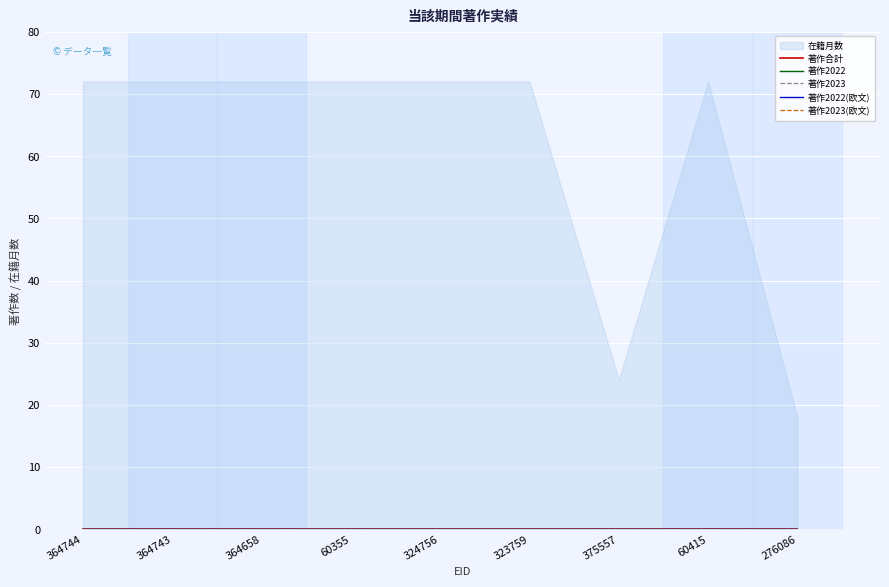

What are all the series names shown in the legend?

在籍月数, 著作合計, 著作2022, 著作2023, 著作2022(欧文), 著作2023(欧文)